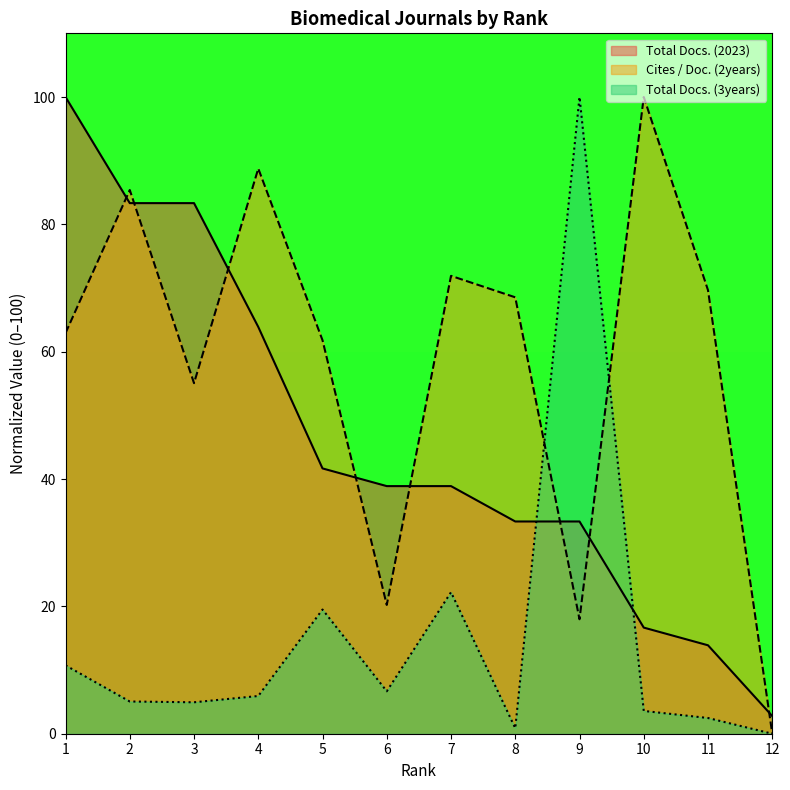

What is the highest value of the Total Docs. (3years) series?

100.0